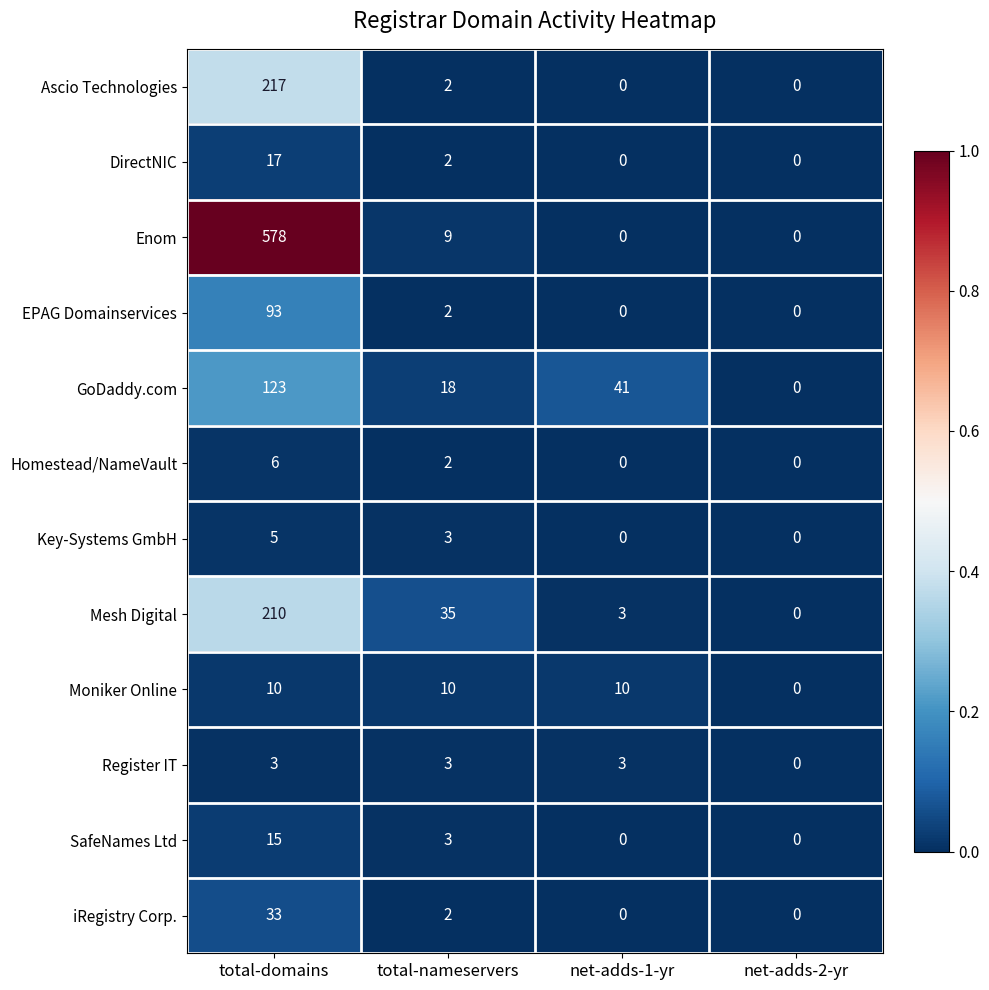

Is it true that EPAG Domainservices equals 93 at total-domains?

True